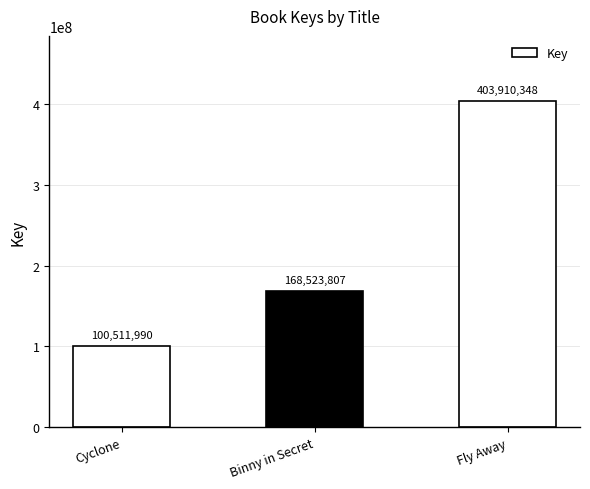

Which category has the highest value across all series?

Fly Away